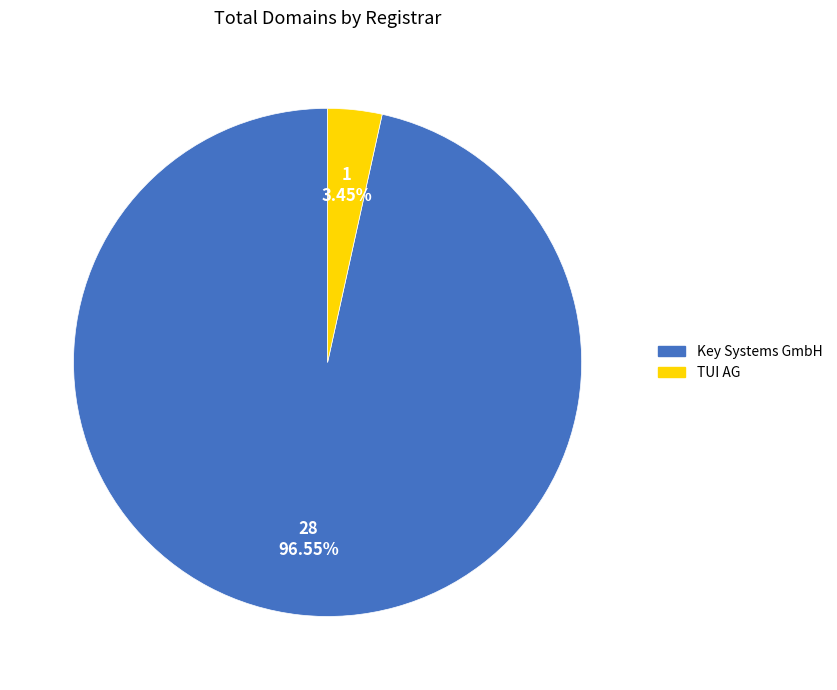

Is Key Systems GmbH the majority of the pie?

Yes